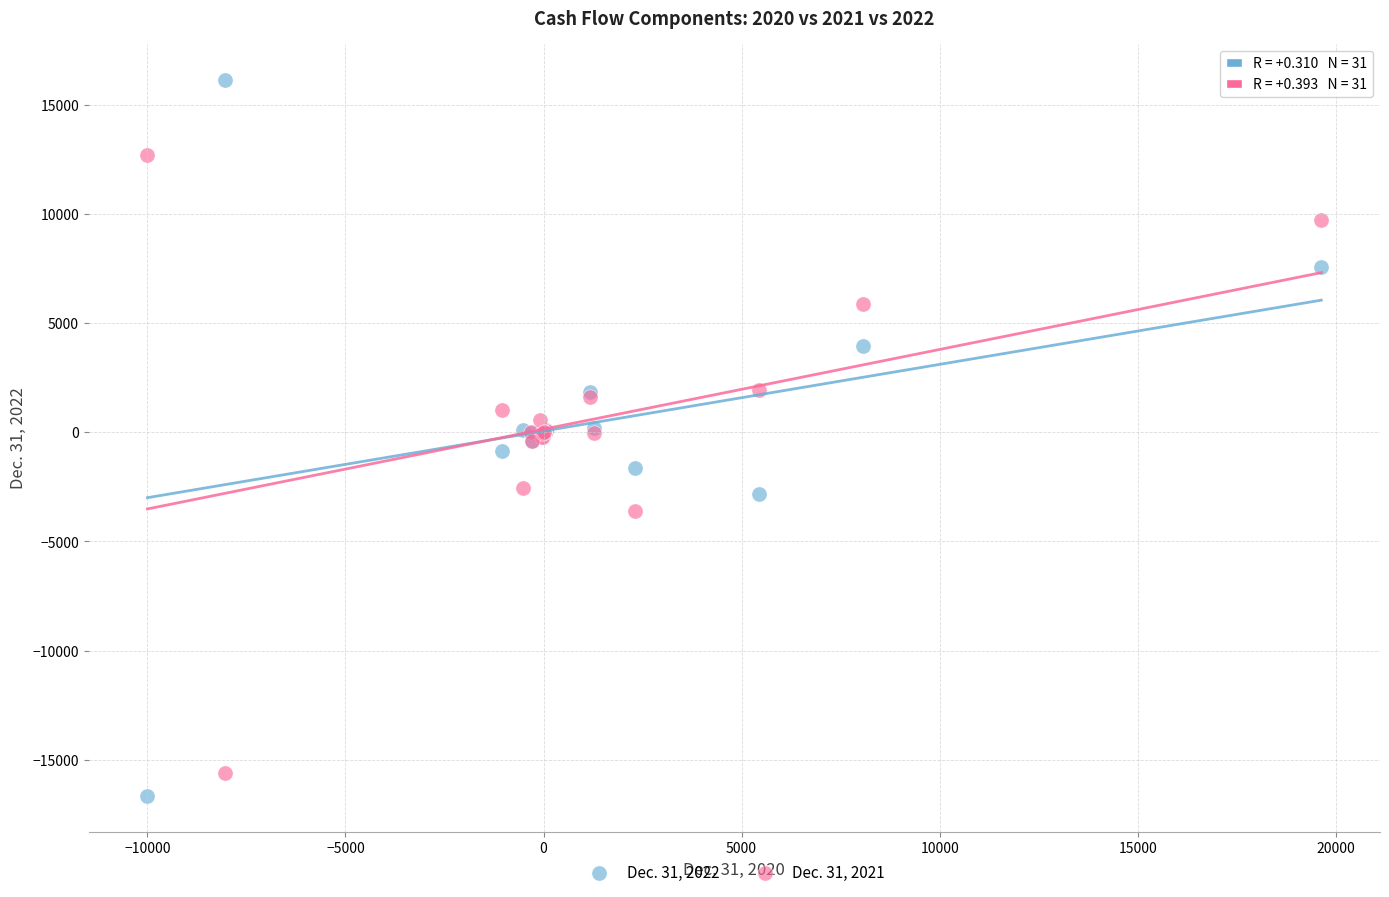

Which series contains the highest Y value?

Dec. 31, 2022